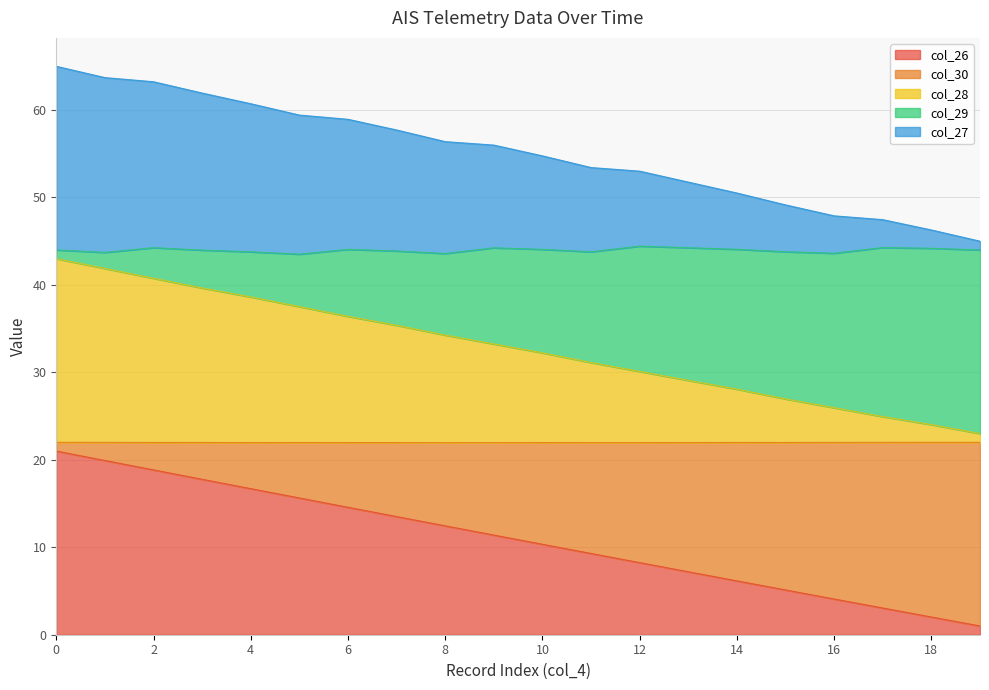

True or false: col_28 has more than 0 interior local peaks.

False